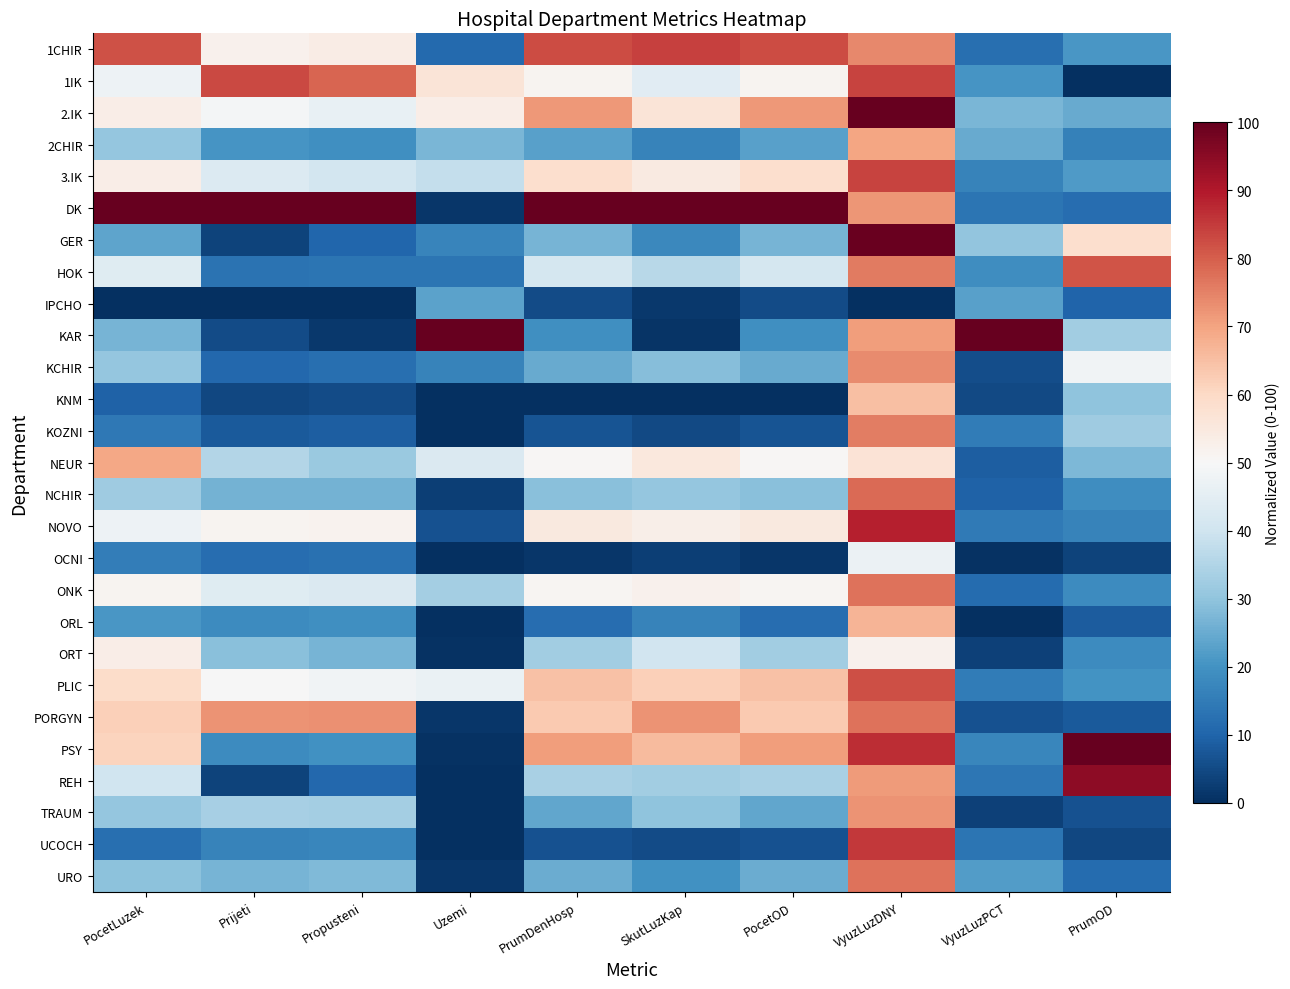

Which series has the largest total across all categories?

DK